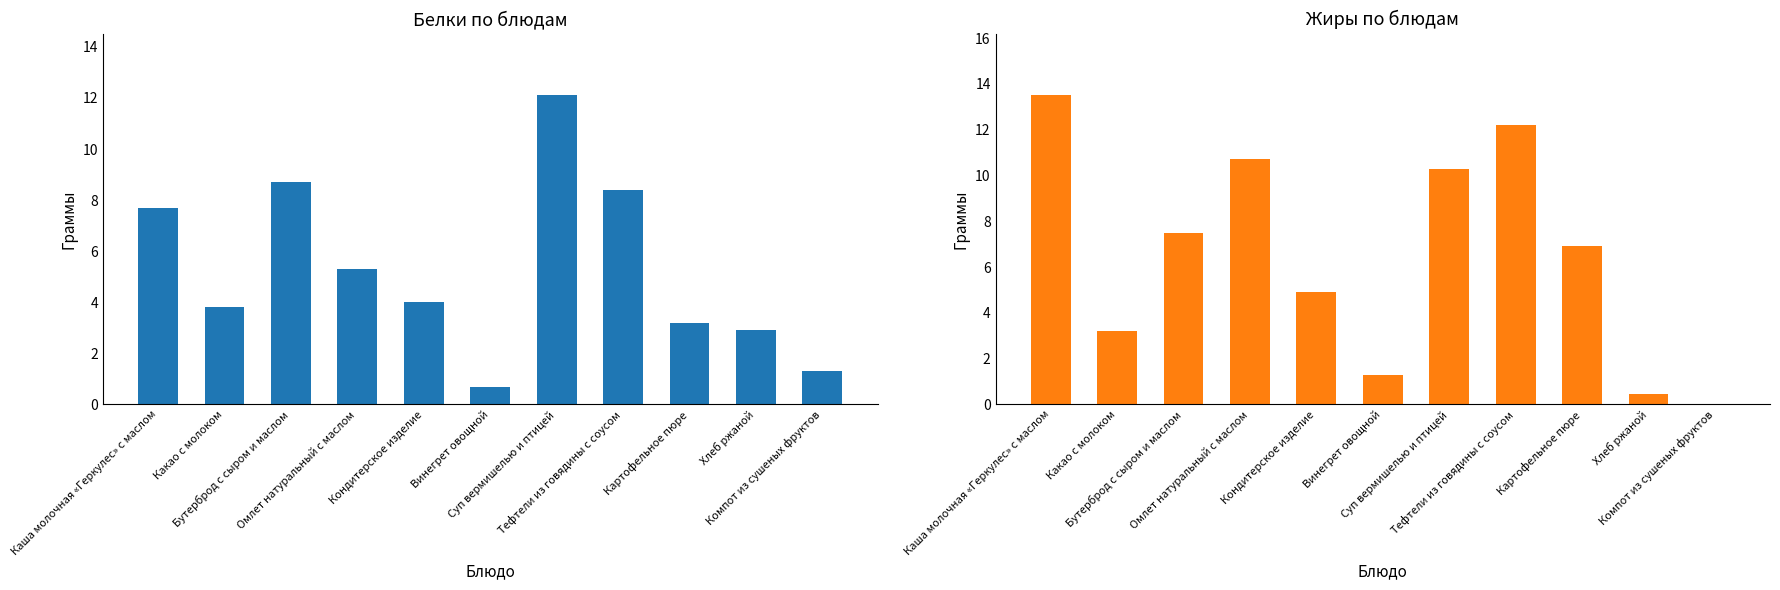

Which label corresponds to the largest value in the chart?

Каша молочная «Геркулес» с маслом